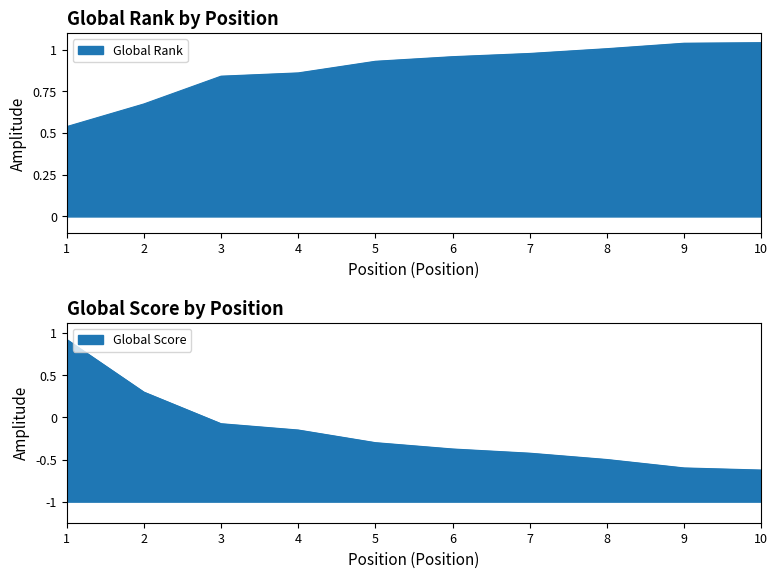

Which series has the largest range (max minus min)?

Global Rank